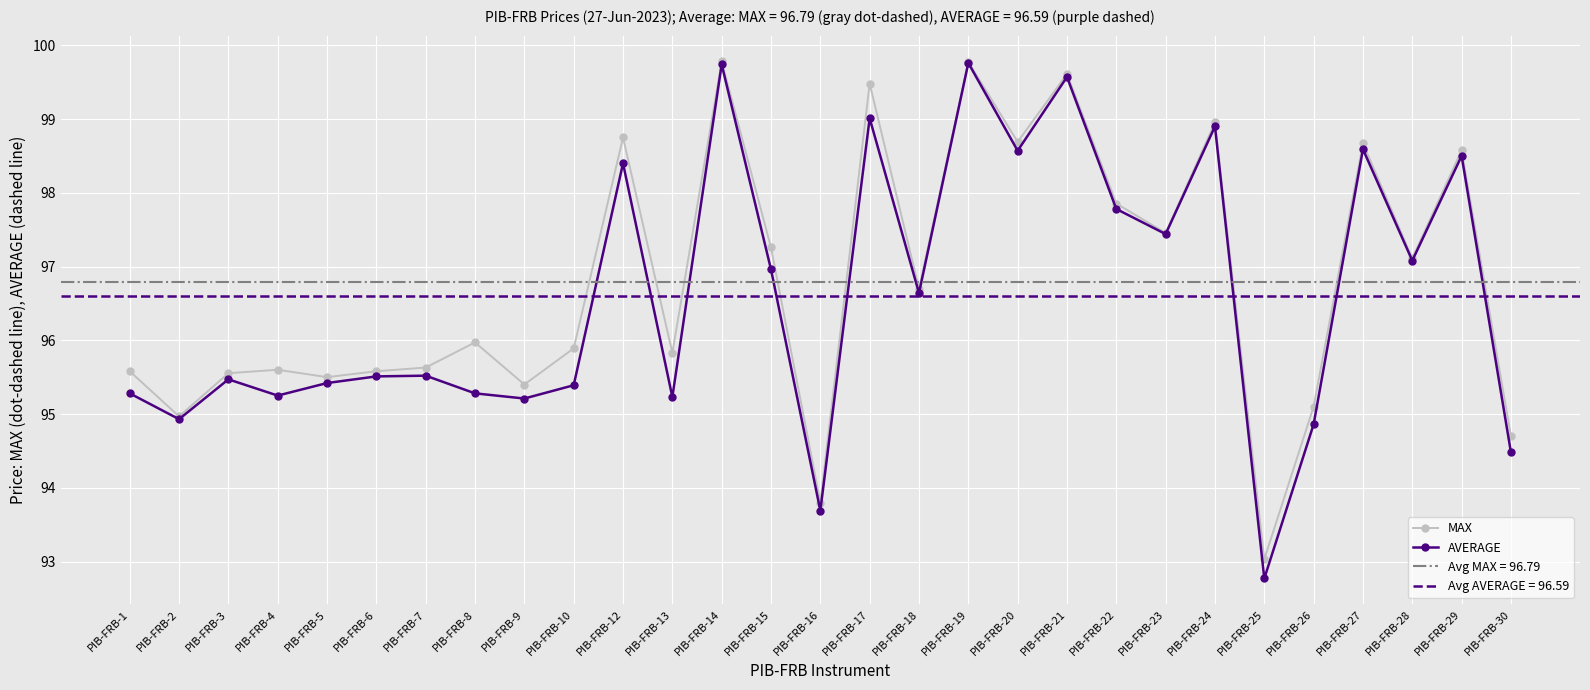

True or false: MAX has a value of 95.6 at PIB-FRB-3.

True